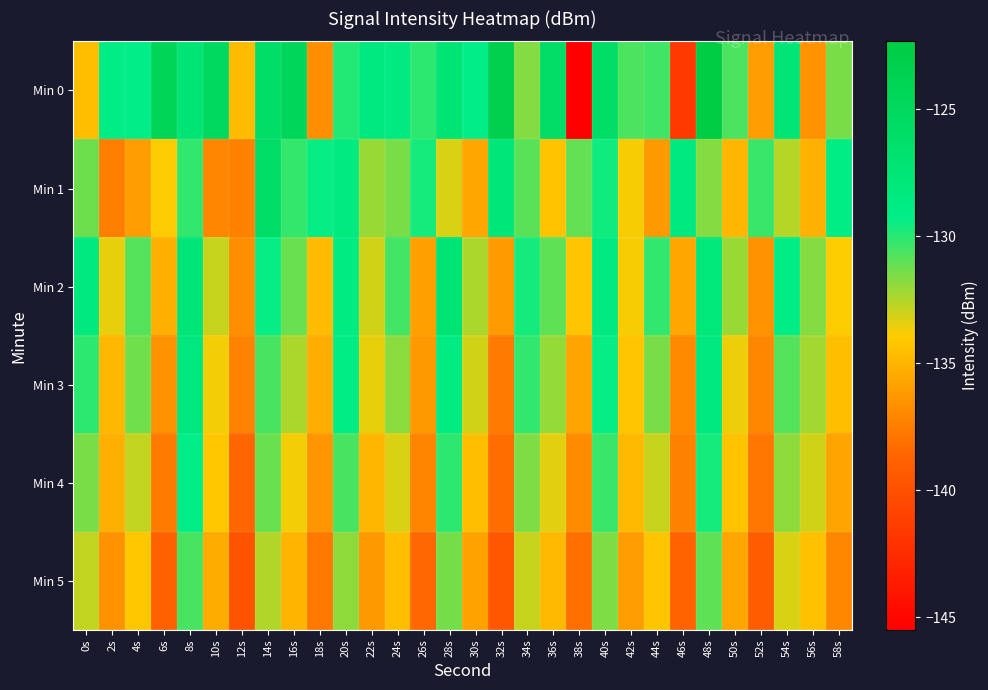

At which category is the sum across all series the highest?

48s